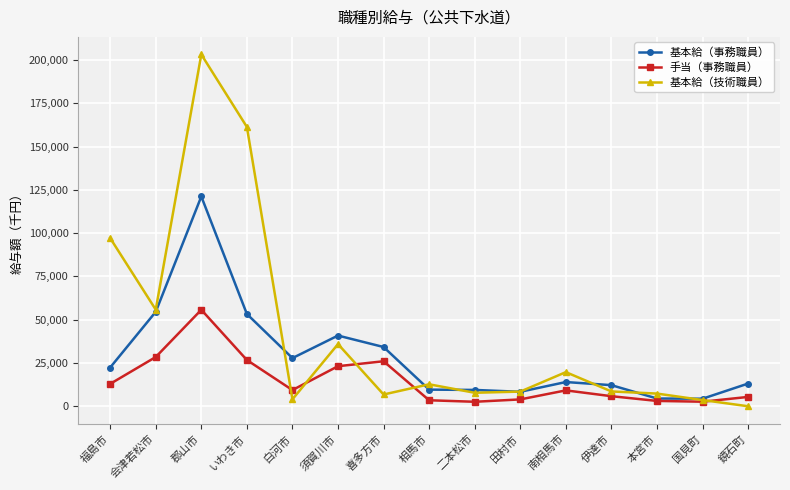

True or false: 手当（事務職員） has more than 0 interior local peaks.

True